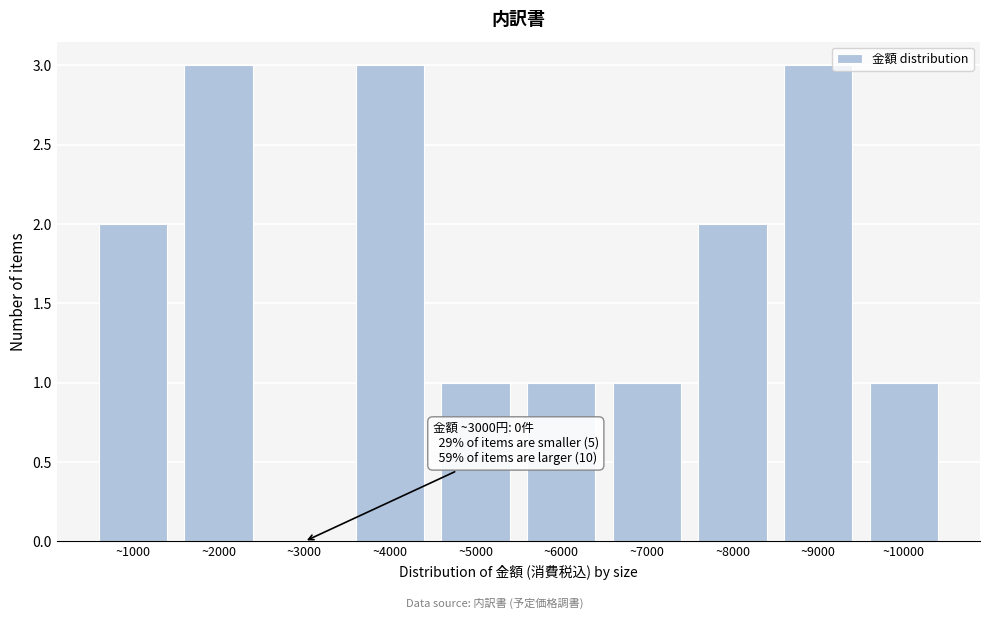

Reading right to left, list all the values displayed in this chart.

~10000=1	~9000=3	~8000=2	~7000=1	~6000=1	~5000=1	~4000=3	~3000=0	~2000=3	~1000=2